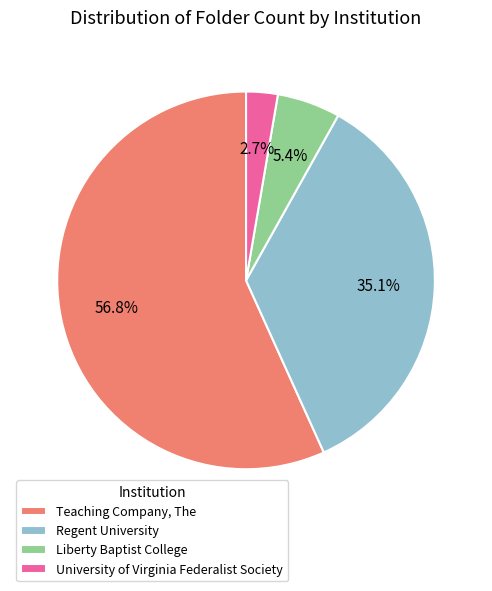

How much of the chart is everything except Regent University?

64.9%